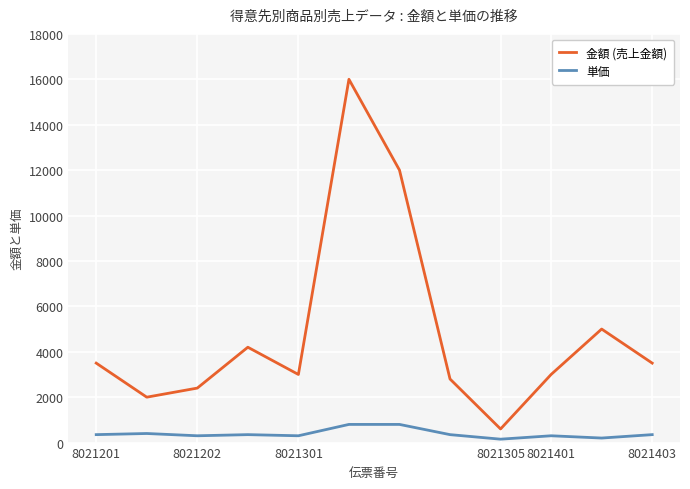

True or false: 単価 and 金額 (売上金額) cross at least once.

False